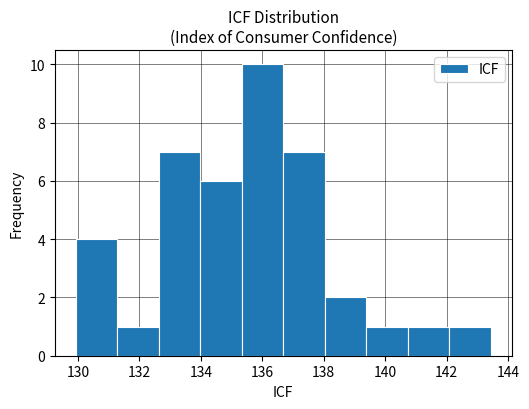

Reading left to right, transcribe this chart: for each bar, give the range it covers on the x-axis and its height. Neither the bar edges nor the heights are printed on the chart, so give them approximately, as read against the axes.

130.0 to 131.2: 4
131.2 to 132.6: 1
132.6 to 134.0: 7
134.0 to 135.4: 6
135.4 to 136.6: 10
136.6 to 138.0: 7
138.0 to 139.4: 2
139.4 to 140.8: 1
140.8 to 142.0: 1
142.0 to 143.4: 1